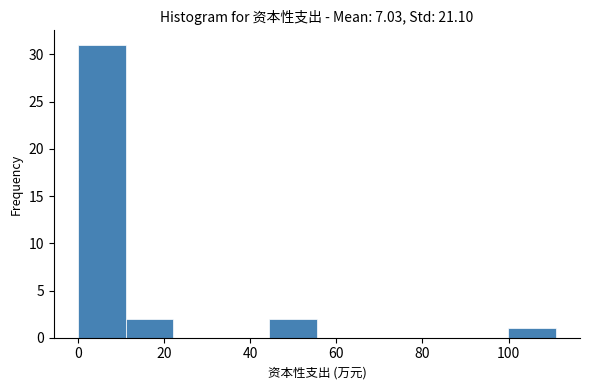

Reading left to right, transcribe this chart: for each bar, give the range it covers on the x-axis and its height. Neither the bar edges nor the heights are printed on the chart, so give them approximately, as read against the axes.

0 to 12: 31
12 to 22: 2
22 to 34: 0
34 to 44: 0
44 to 56: 2
56 to 66: 0
66 to 78: 0
78 to 88: 0
88 to 100: 0
100 to 112: 1